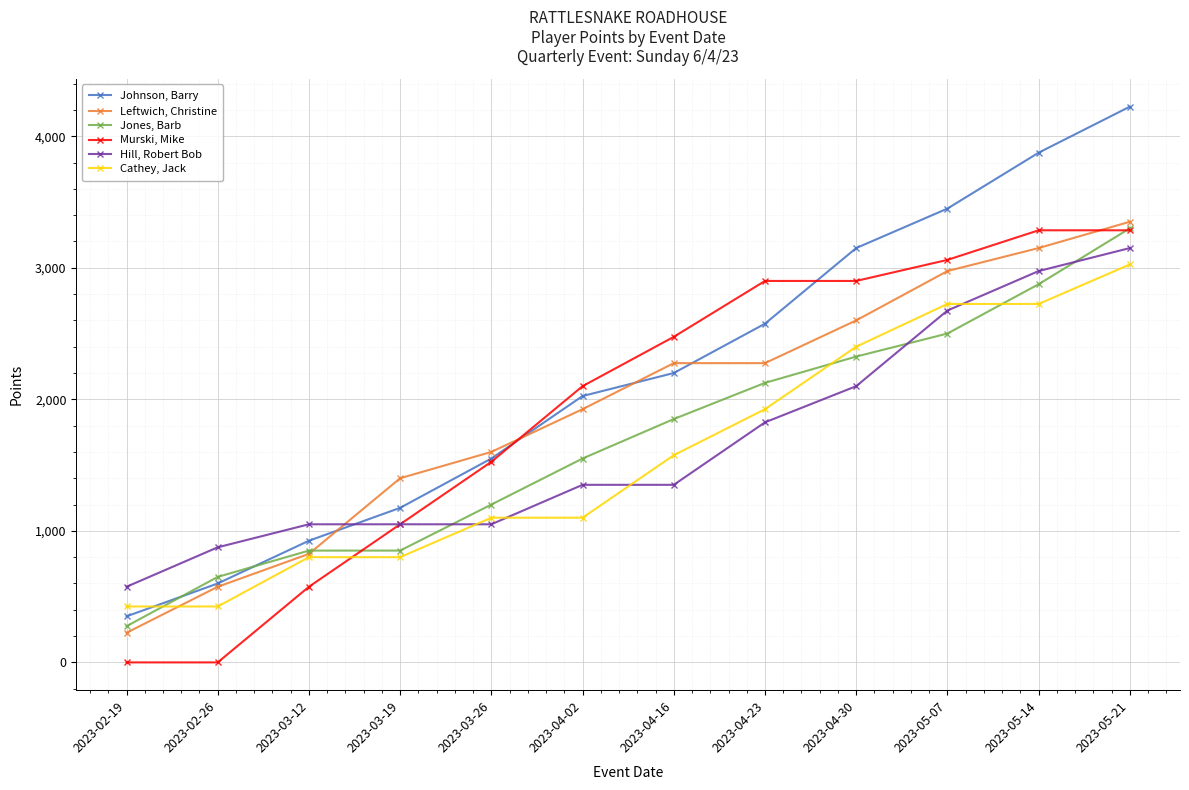

What is the difference between the Johnson, Barry values at 2023-04-02 and 2023-04-16?

175